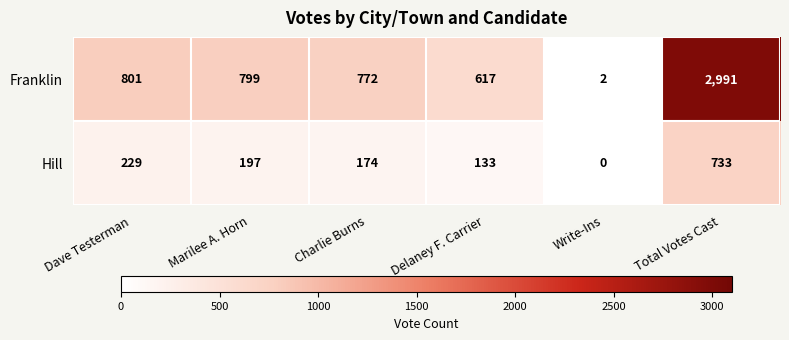

Reading right to left, extract all data points from this chart.

Franklin: 2991	2	617	772	799	801
Hill: 733	0	133	174	197	229